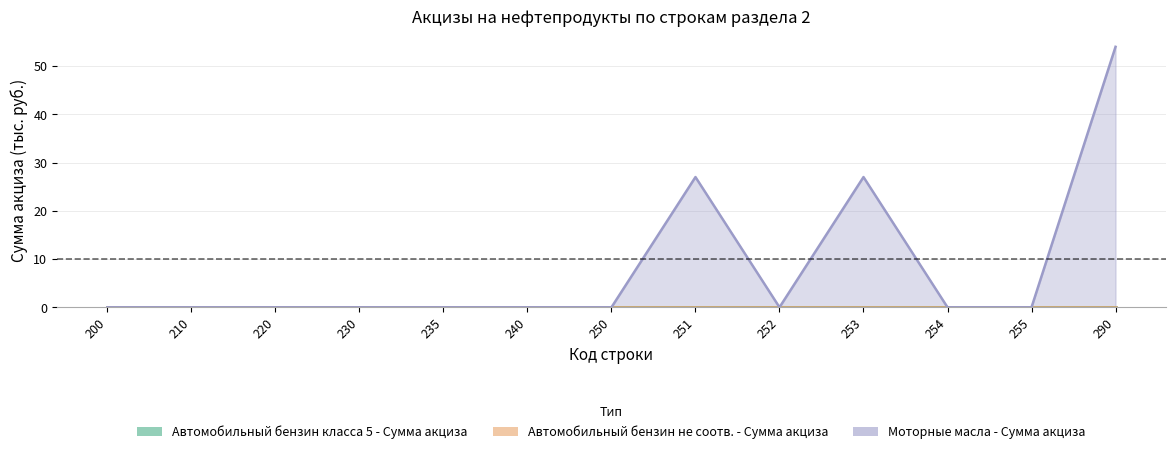

True or false: Автомобильный бензин не соотв. - Сумма акциза and Автомобильный бензин класса 5 - Сумма акциза intersect in this chart.

False